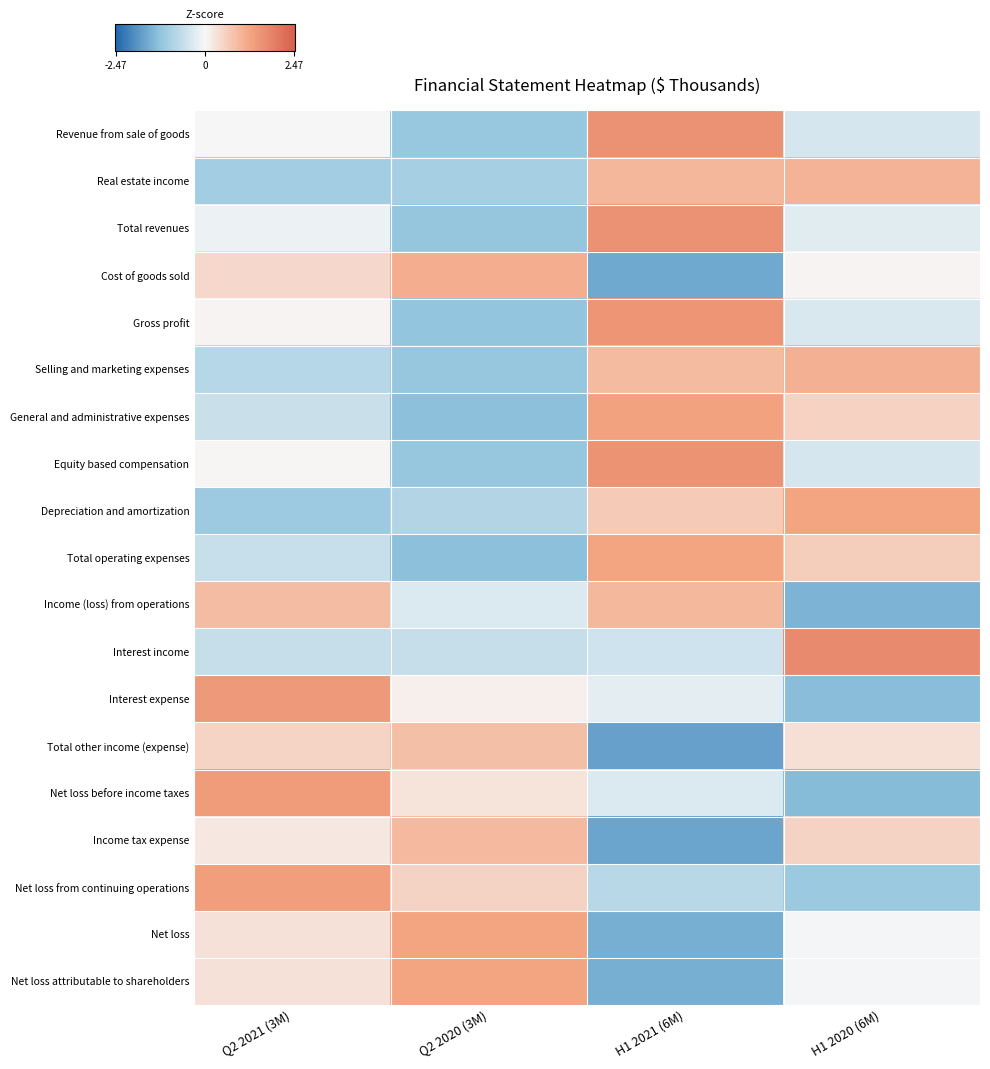

List the series in order of their peak value, highest first.

Interest income, Total revenues, Revenue from sale of goods, Equity based compensation, Gross profit, Interest expense, Net loss before income taxes, Net loss from continuing operations, General and administrative expenses, Depreciation and amortization, Total operating expenses, Net loss attributable to shareholders, Net loss, Cost of goods sold, Selling and marketing expenses, Real estate income, Income (loss) from operations, Income tax expense, Total other income (expense)